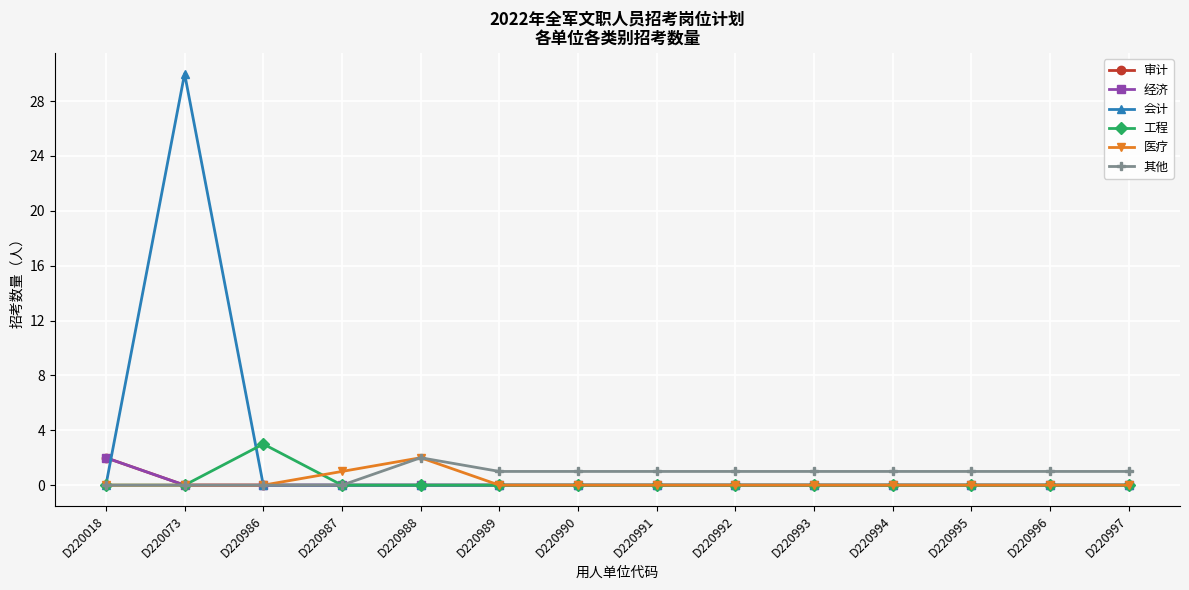

Is this an area chart (filled region under the line)?

No